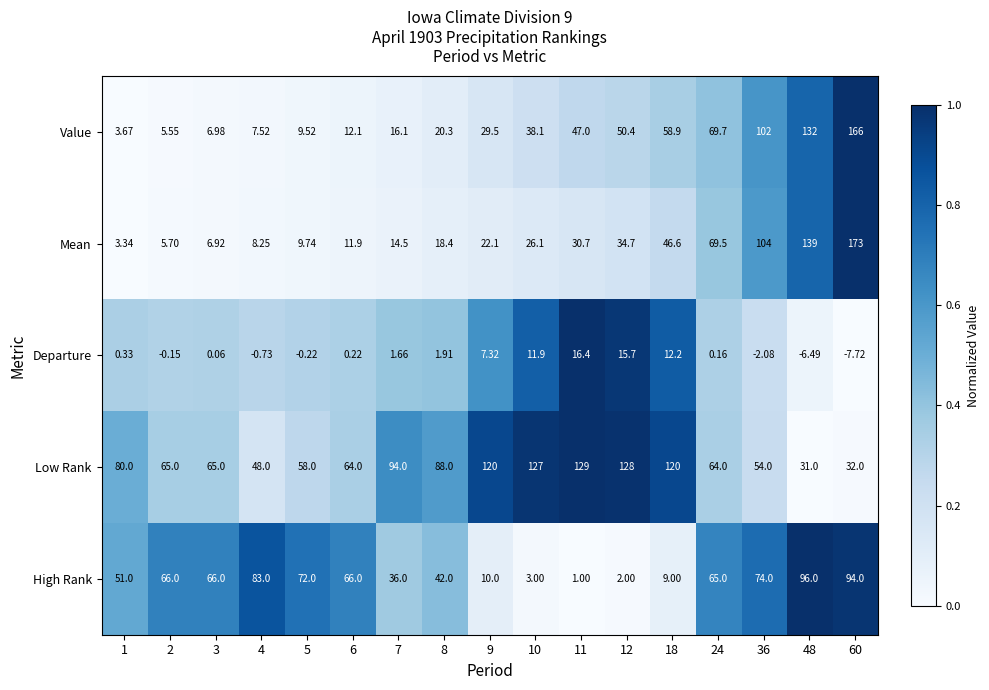

Count the number of data series in this chart.

5